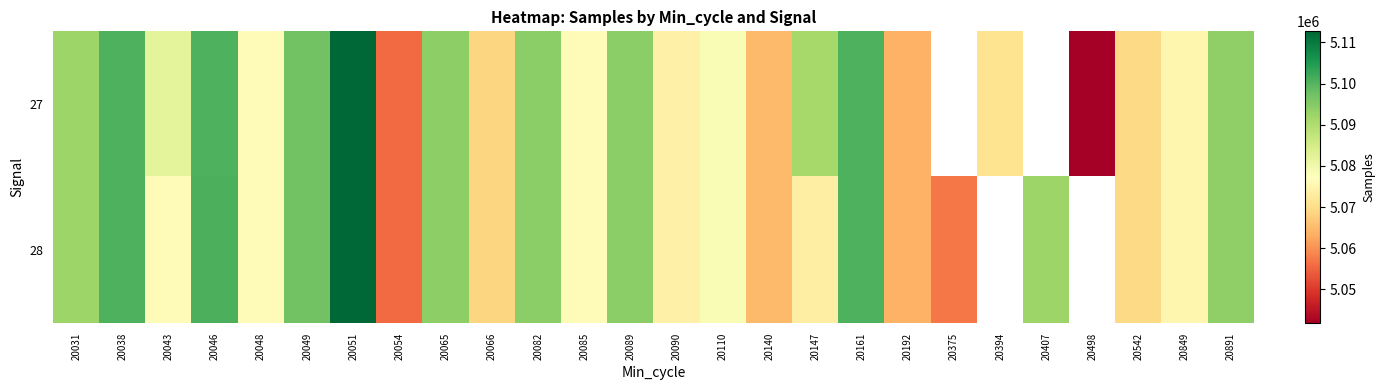

The 28 series shows 5073589.0 at 20147. True or false?

True